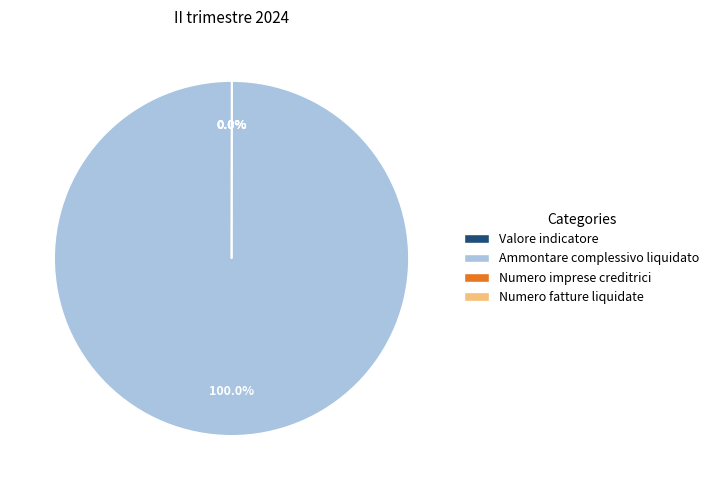

To the nearest percent, what is the difference between the largest and smallest slice percentages?

100%